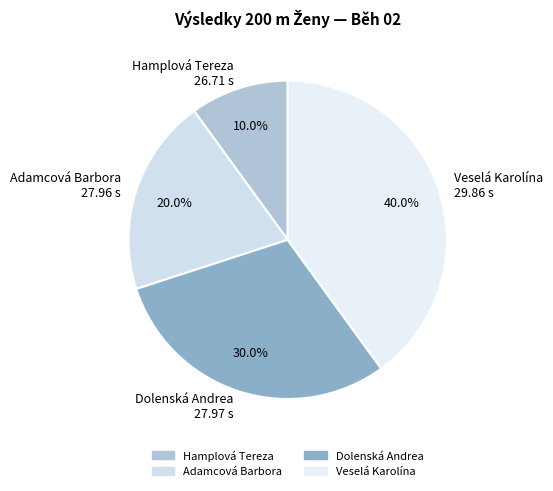

What is the ratio of the value at Hamplová Tereza 26.71 s to the value at Dolenská Andrea 27.97 s?

0.3